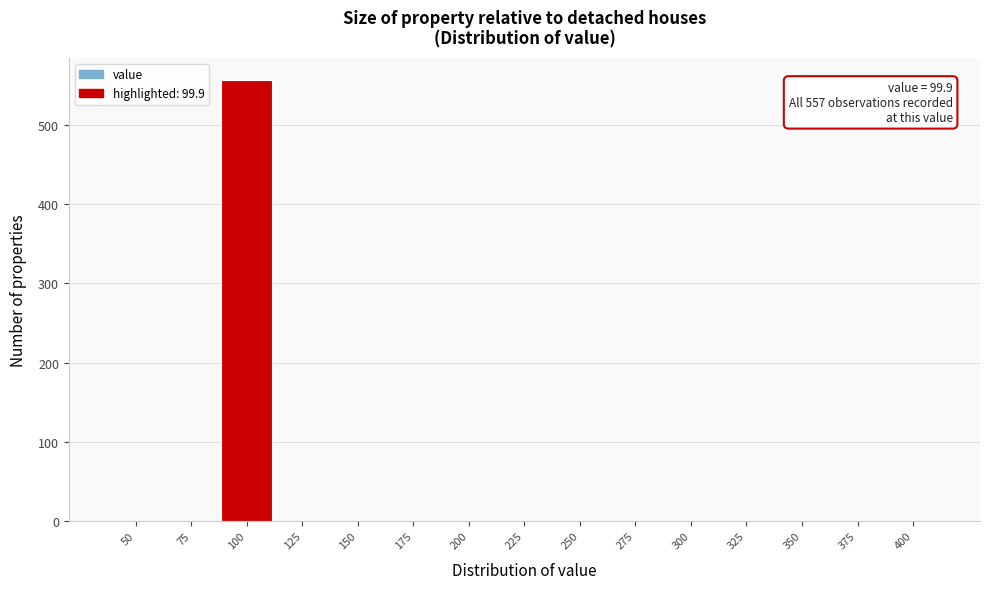

Over which range of the x-axis is the bar tallest?

87.5 to 112.5